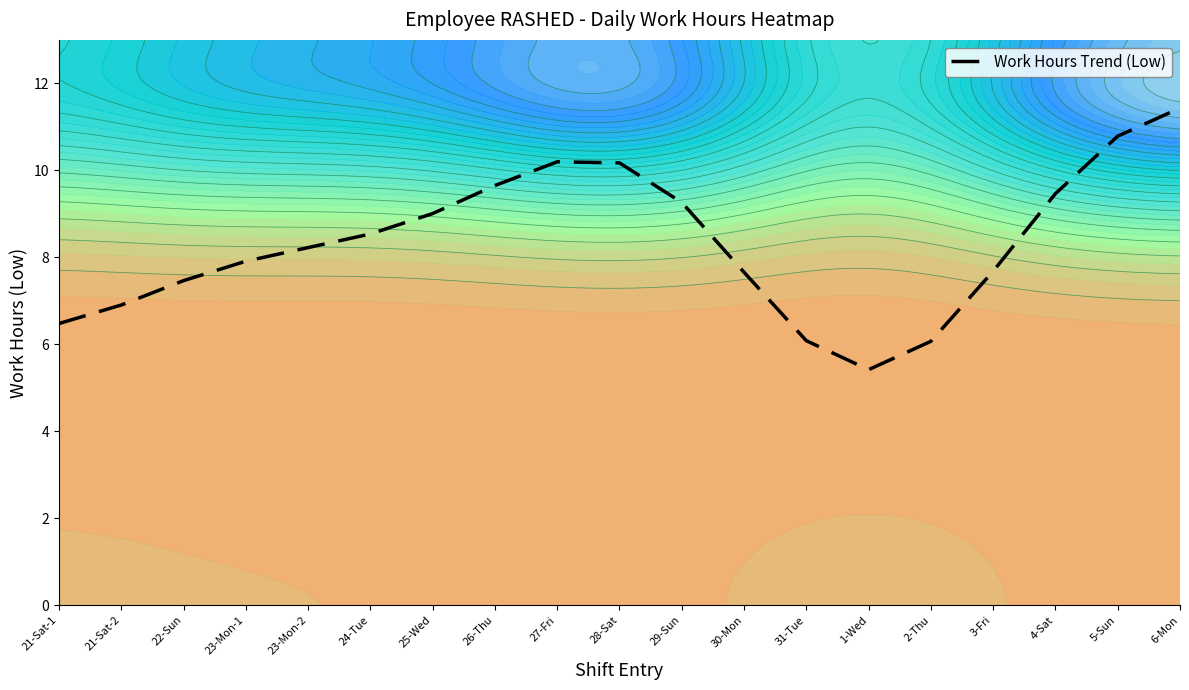

What is the approximate value at 23-Mon-1?

7.9